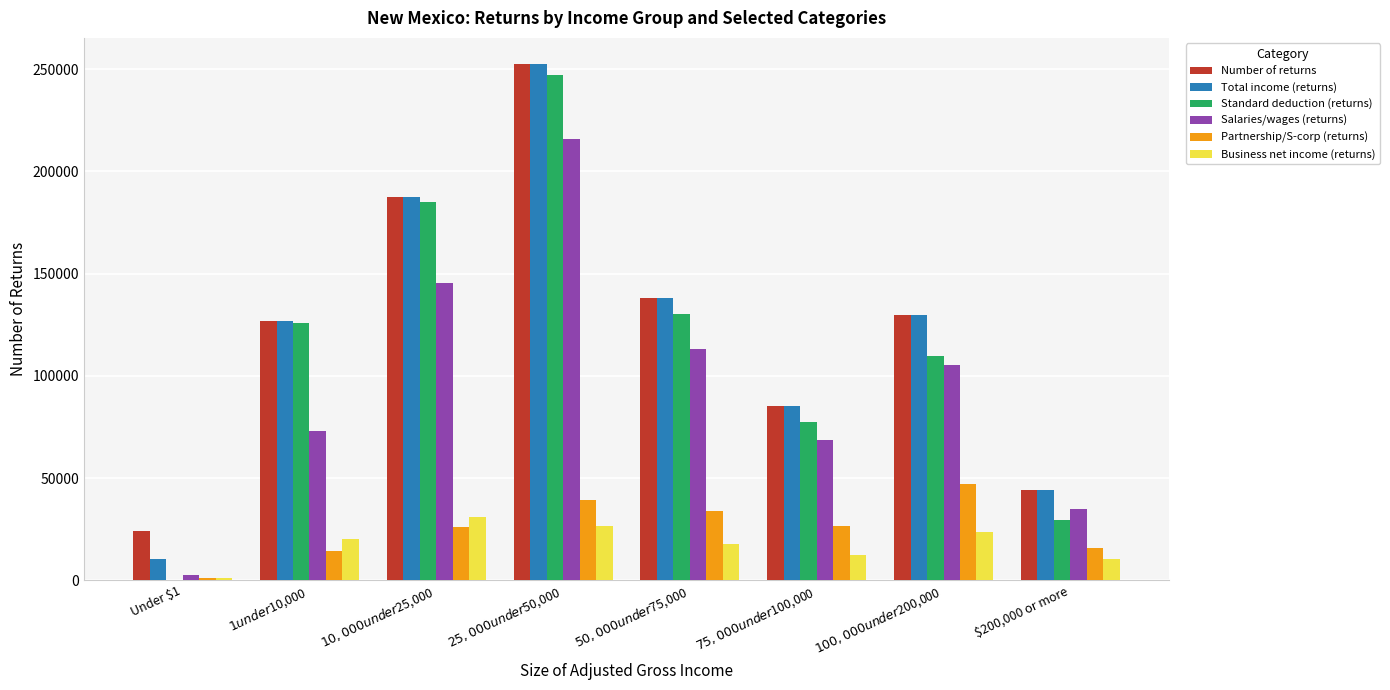

What is the highest value of the Business net income (returns) series?

30910